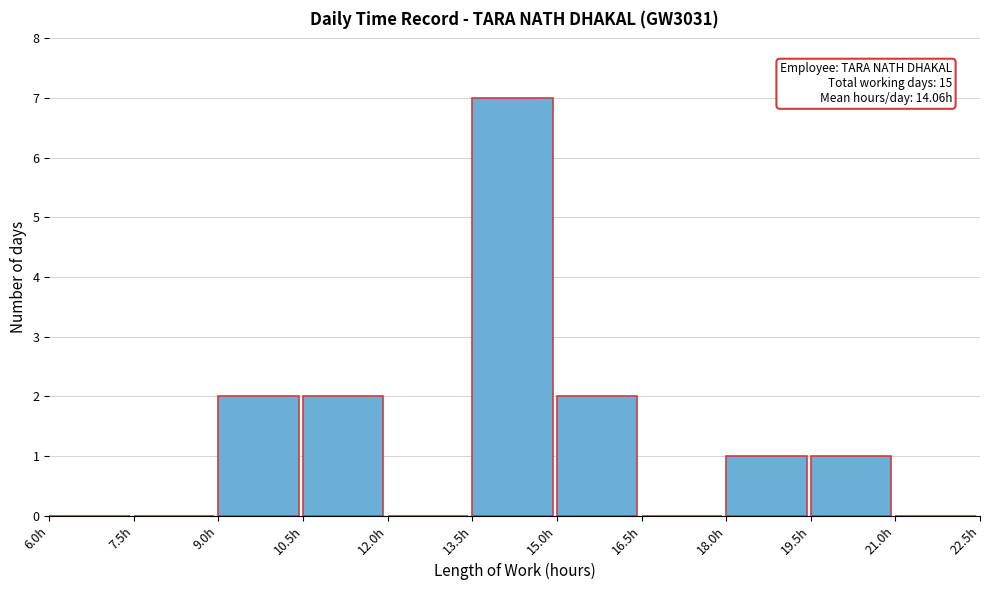

Which range on the x-axis has the tallest bar?

13.5 to 15.0